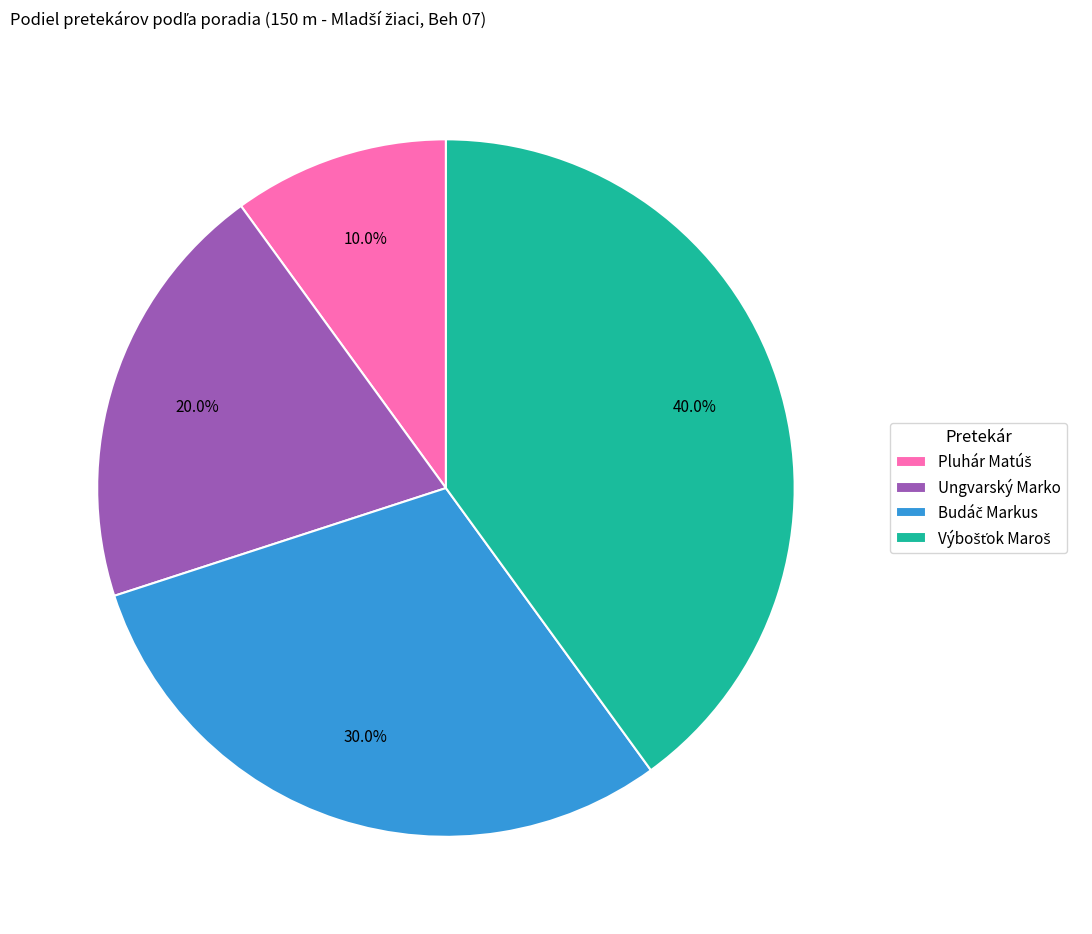

Is there a majority slice in this chart?

No